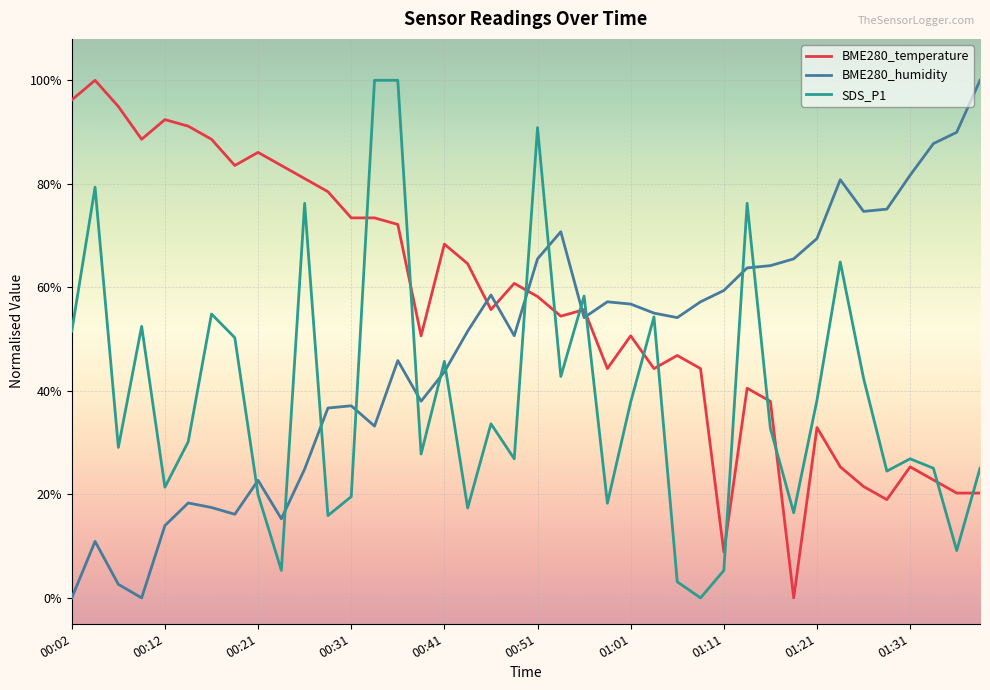

What is the sum of all BME280_temperature values?

22.6